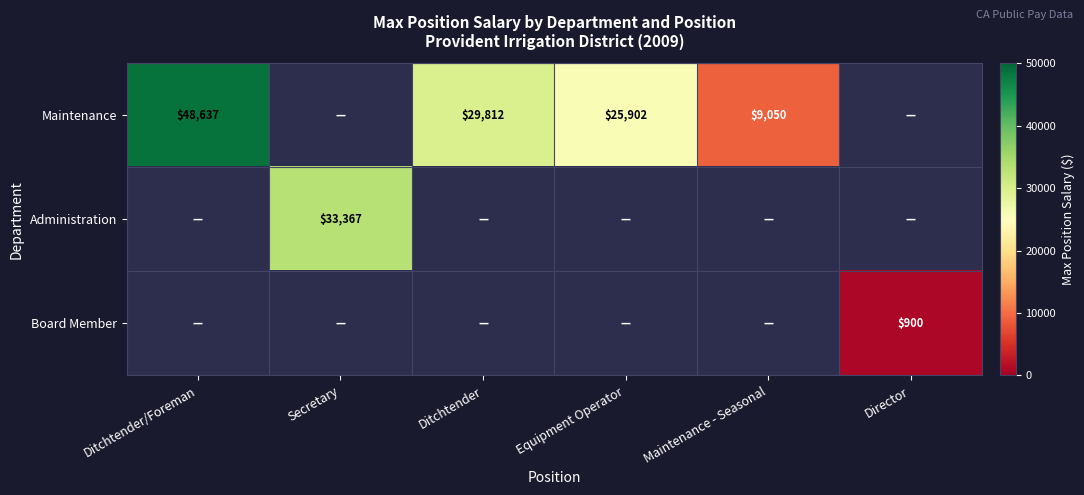

Count the number of data series in this chart.

3